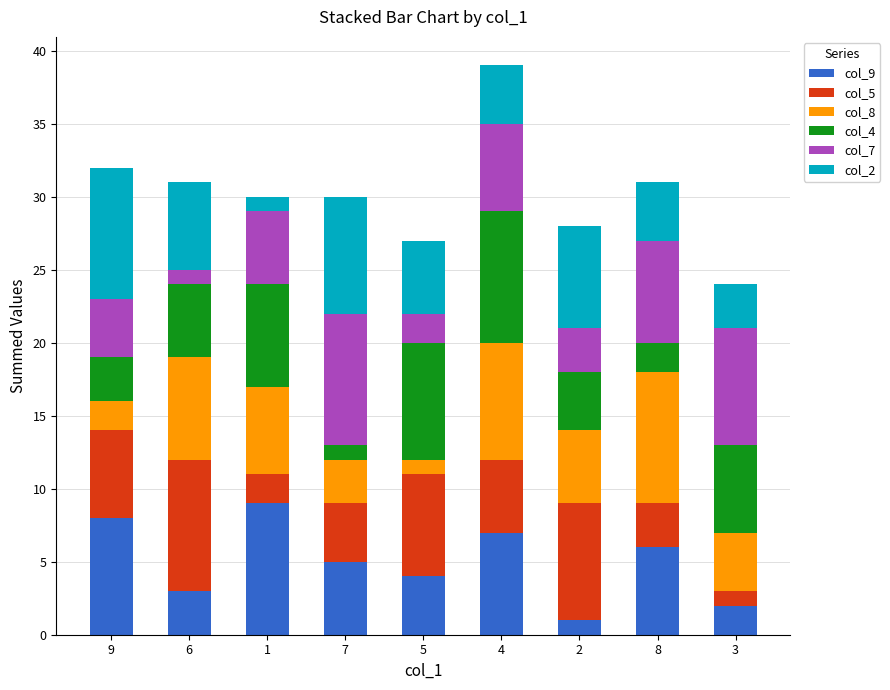

At which category is the sum across all series the highest?

4